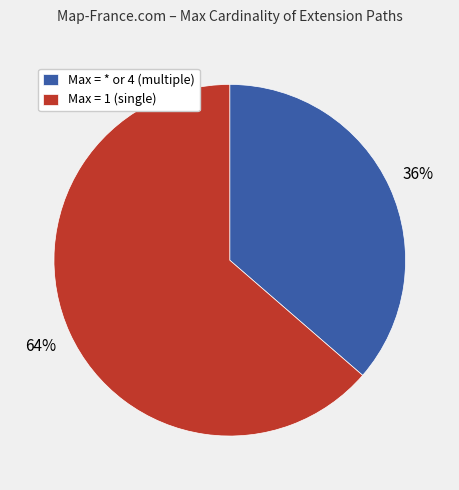

To the nearest percent, what percentage of the pie is Max = 1 (single)?

64%